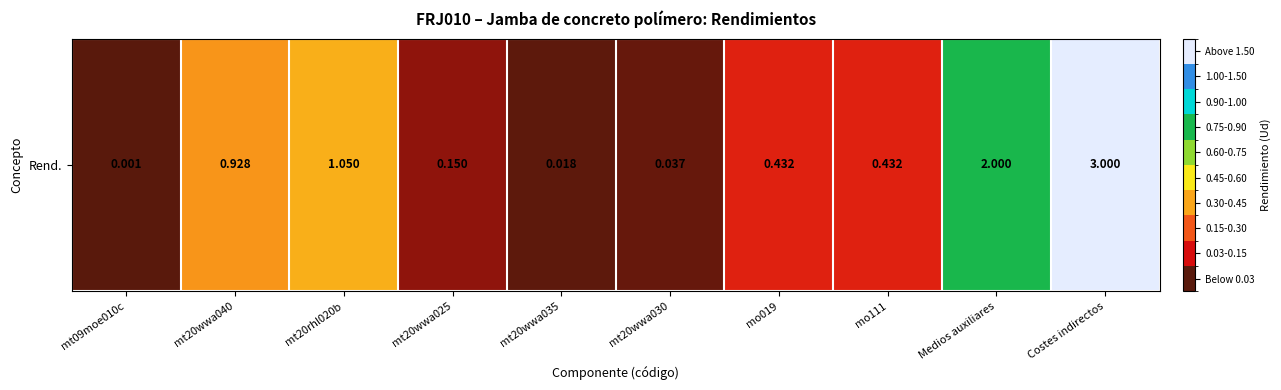

Reading left to right, extract all data points from this chart.

0.0	0.9	1.1	0.1	0.0	0.0	0.4	0.4	2.0	3.0